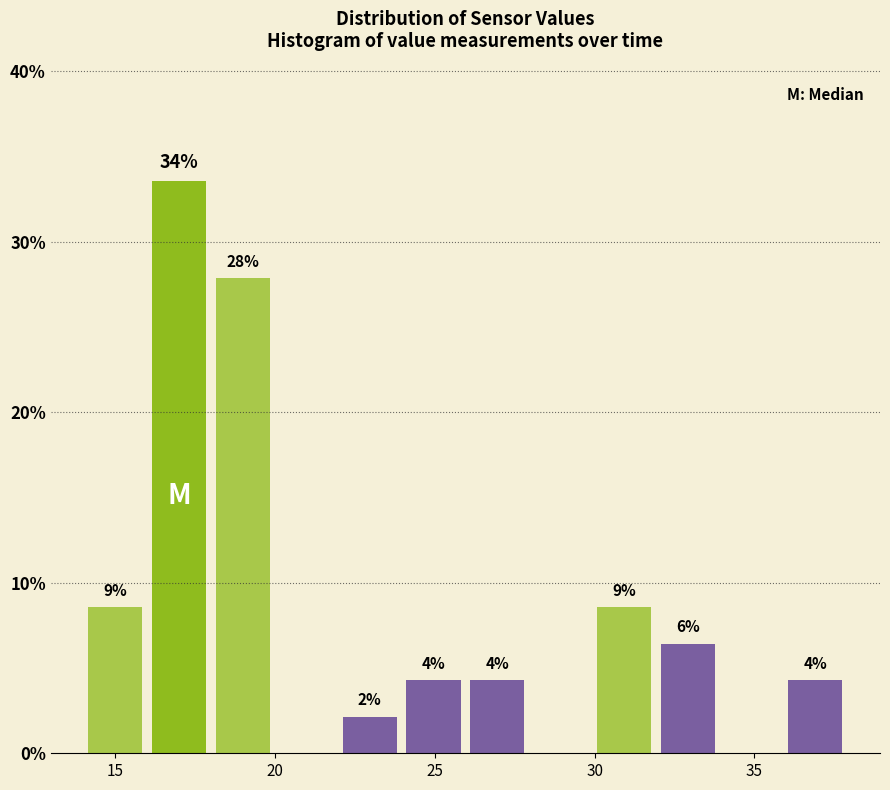

Read against the x-axis, roughly where is the centre of the tallest bar?

17.0